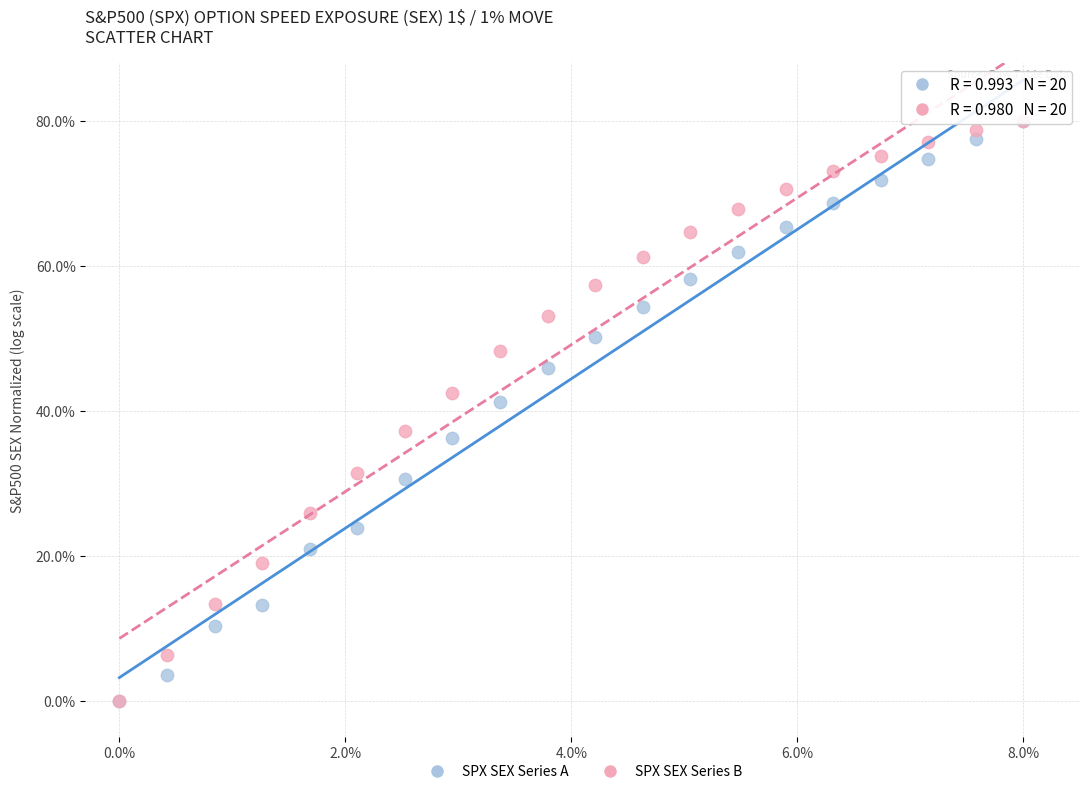

Across all series, what Y value is closest to 40?

41.3